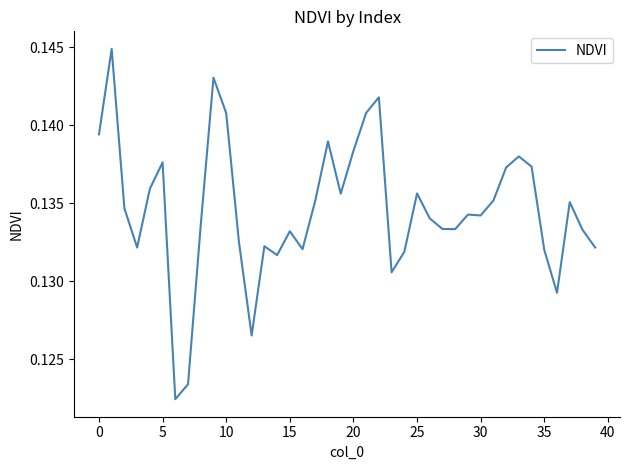

How many values are between 0 and 1?

40